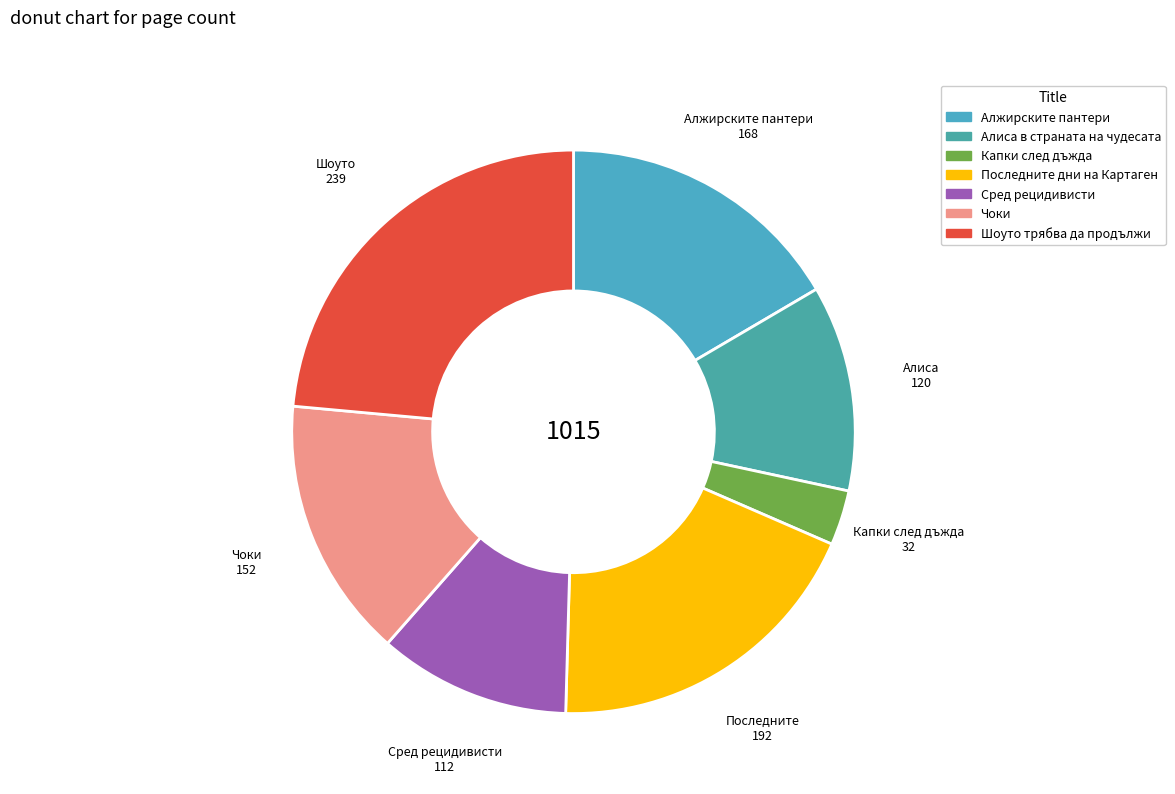

Is it true that Капки след дъжда is 3% of the pie?

True